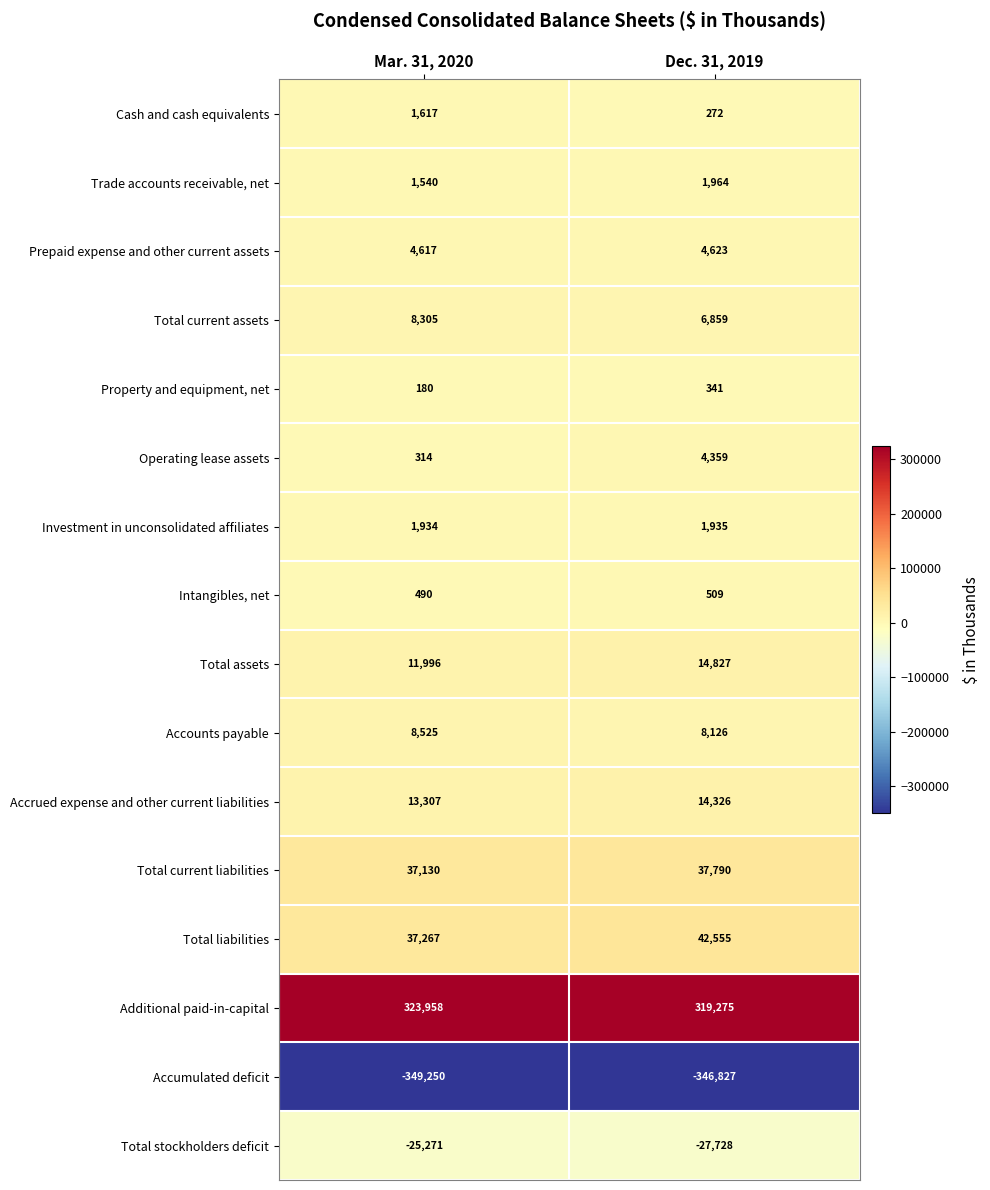

List the series in order of their peak value, lowest first.

Accumulated deficit, Total stockholders deficit, Property and equipment, net, Intangibles, net, Cash and cash equivalents, Investment in unconsolidated affiliates, Trade accounts receivable, net, Operating lease assets, Prepaid expense and other current assets, Total current assets, Accounts payable, Accrued expense and other current liabilities, Total assets, Total current liabilities, Total liabilities, Additional paid-in-capital